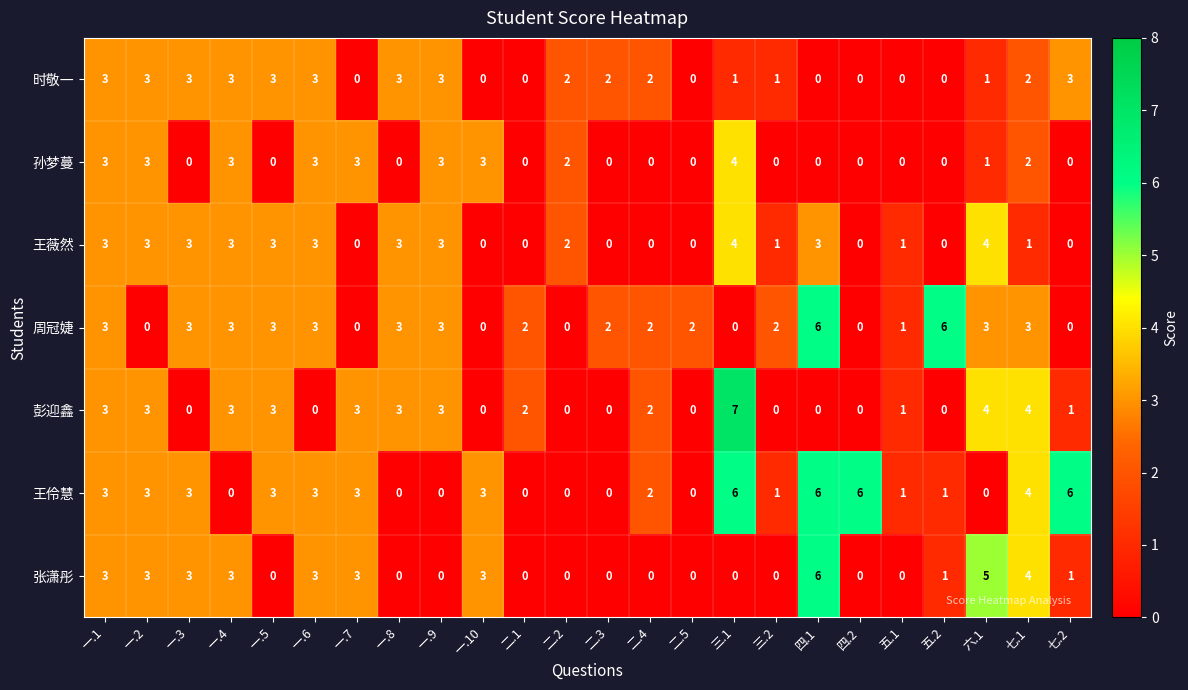

What is the spread (max minus min) of values at 六.1?

5